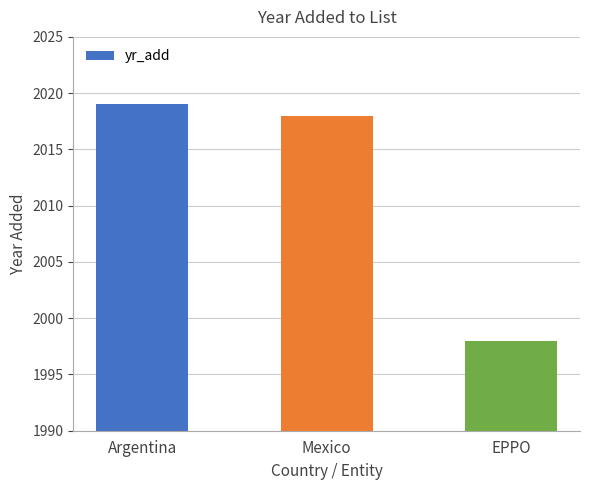

What is the maximum value shown in the chart?

2019